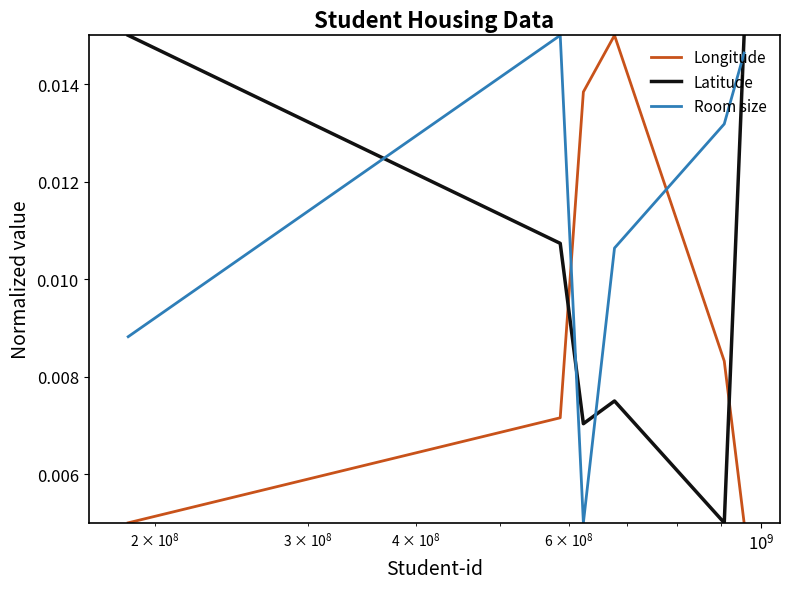

How many series are shown in this chart?

3